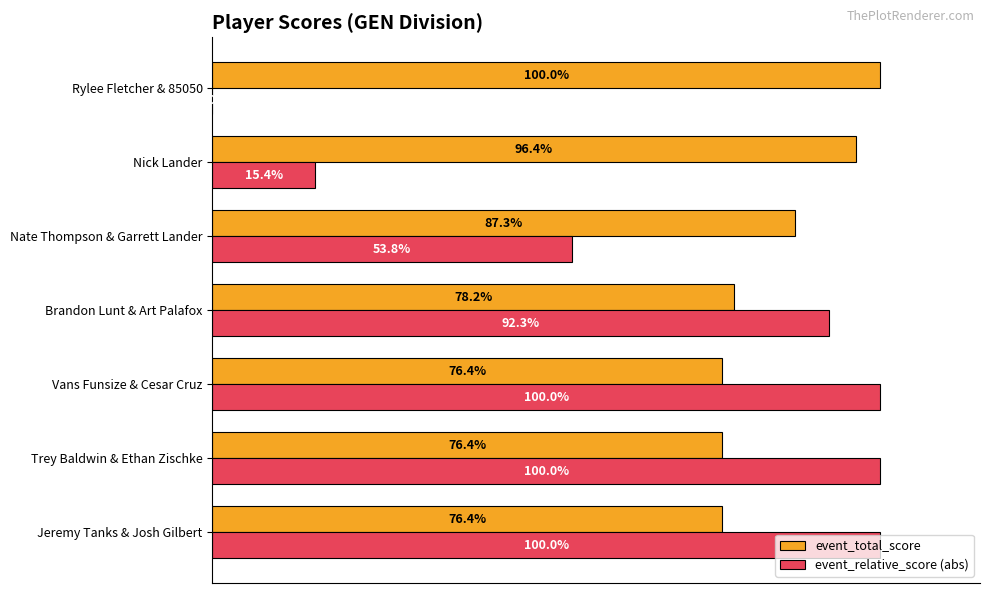

Is the value of event_relative_score (abs) at Nick Lander greater than the value of event_total_score at Nate Thompson & Garrett Lander?

No